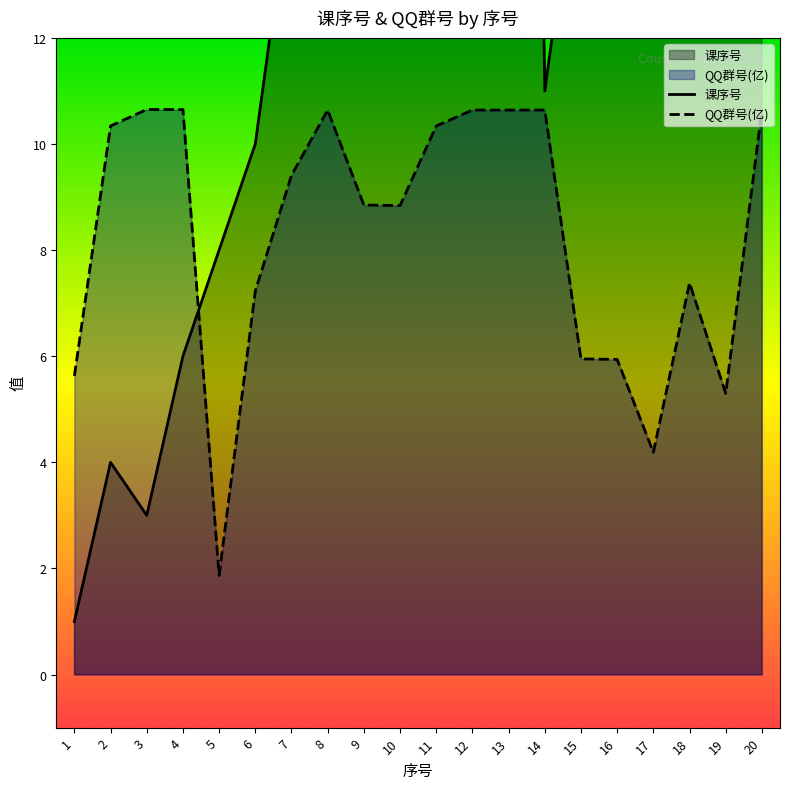

In QQ群号(亿), how many points are higher than both neighbors (excluding endpoints)?

2